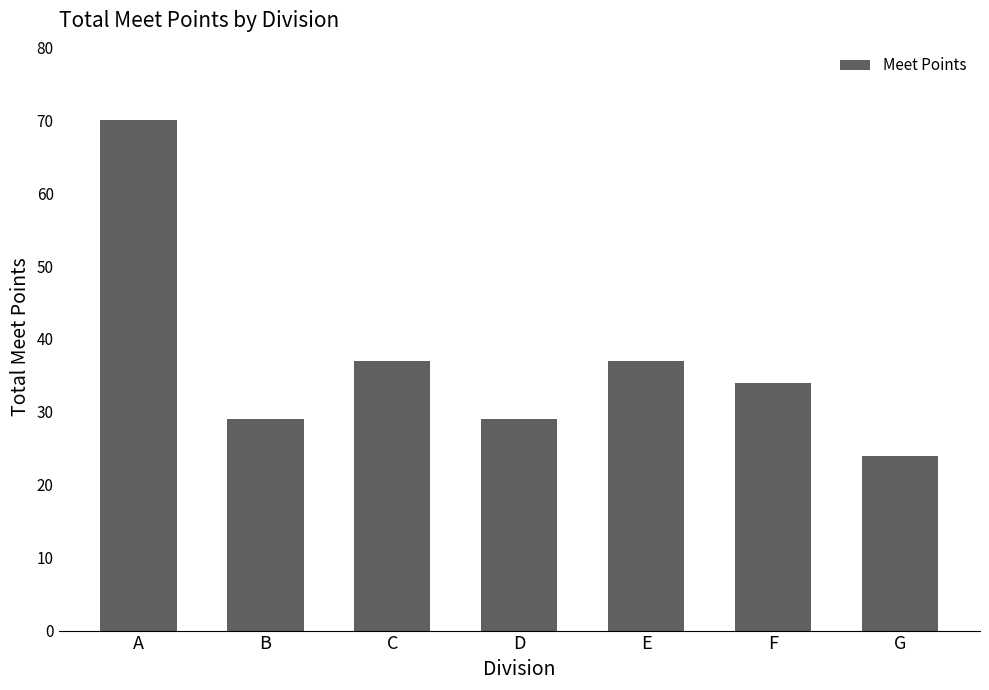

What is the average value?

37